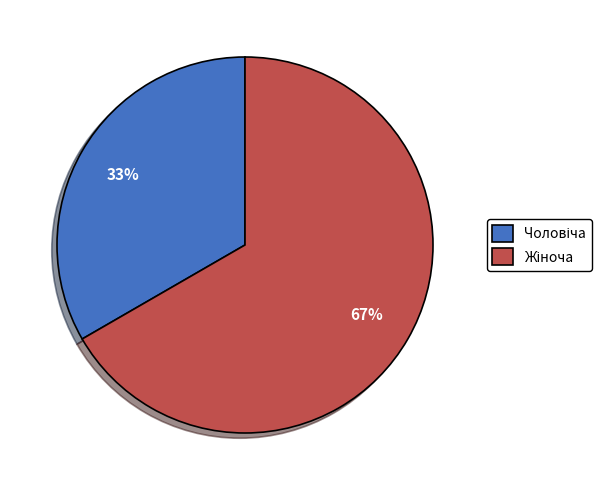

Does any single category account for the majority?

Yes